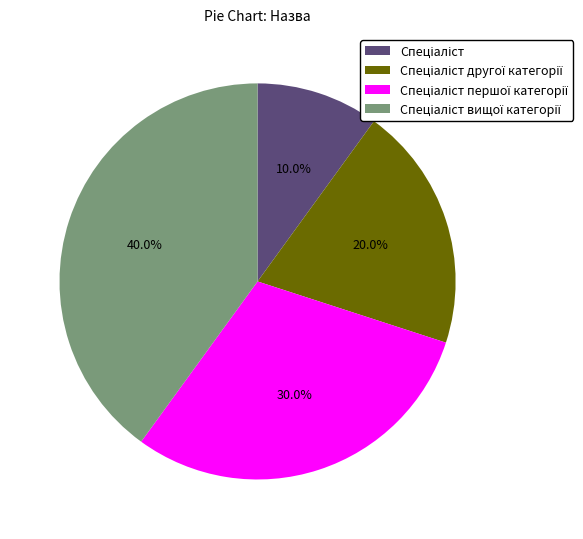

How many segments does this pie chart have?

4